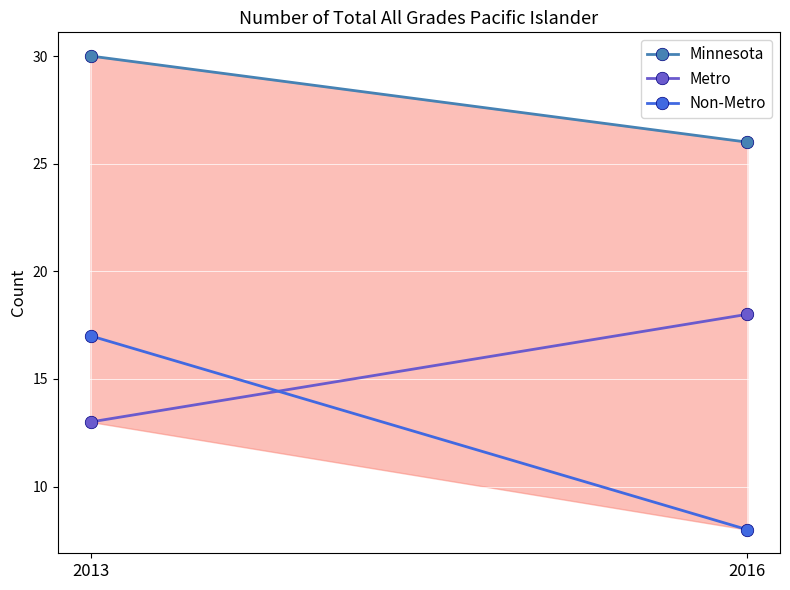

What is the greatest value displayed?

30